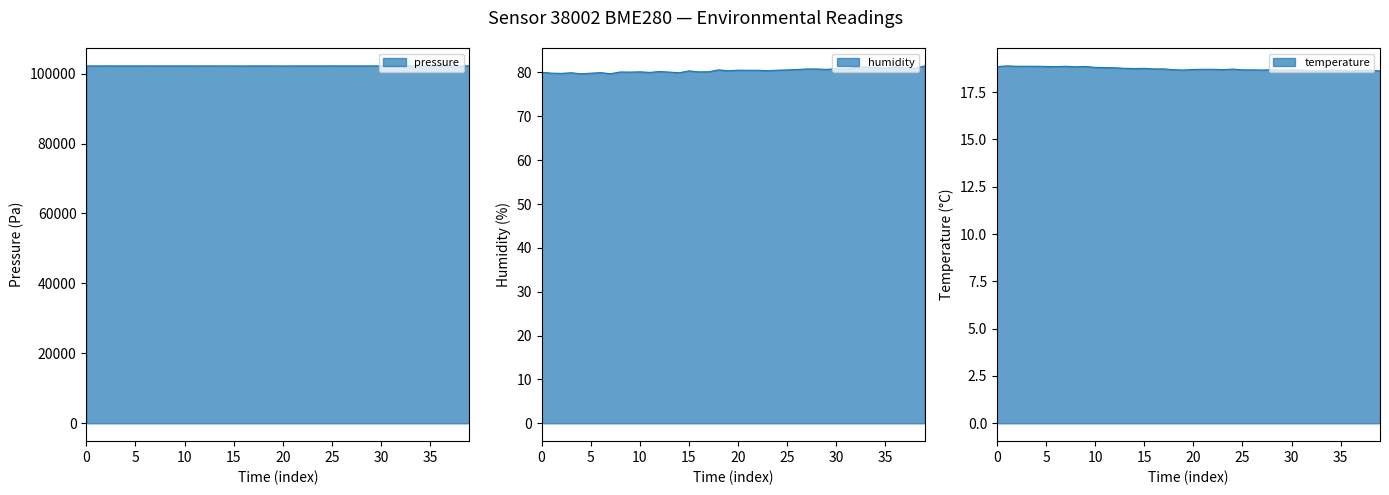

The pressure series shows 39480.7 at 02:40. True or false?

False